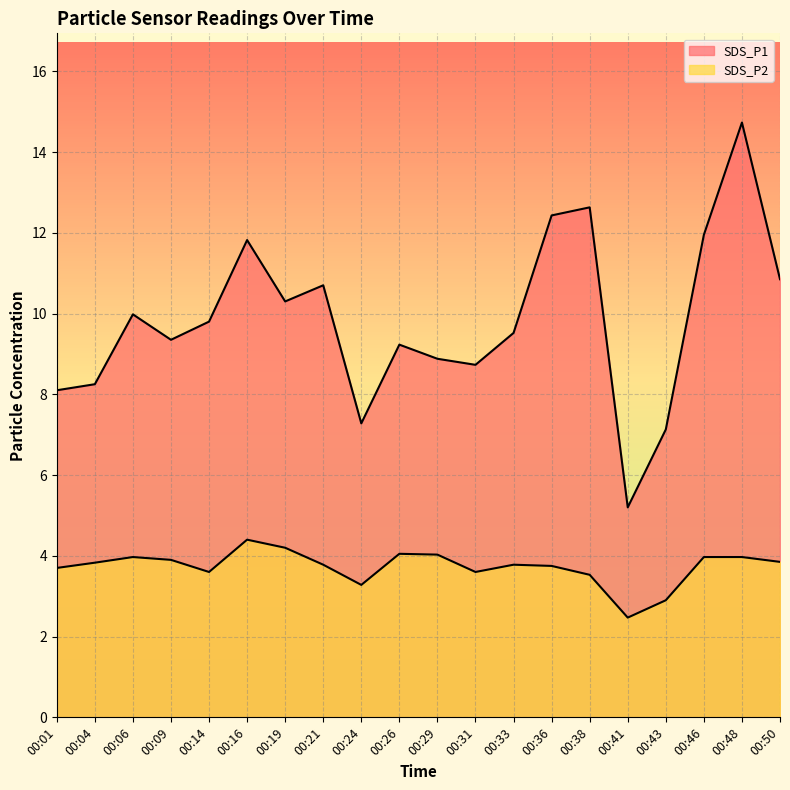

What is the sum of the SDS_P2 values at 00:09 and 00:26?

7.9